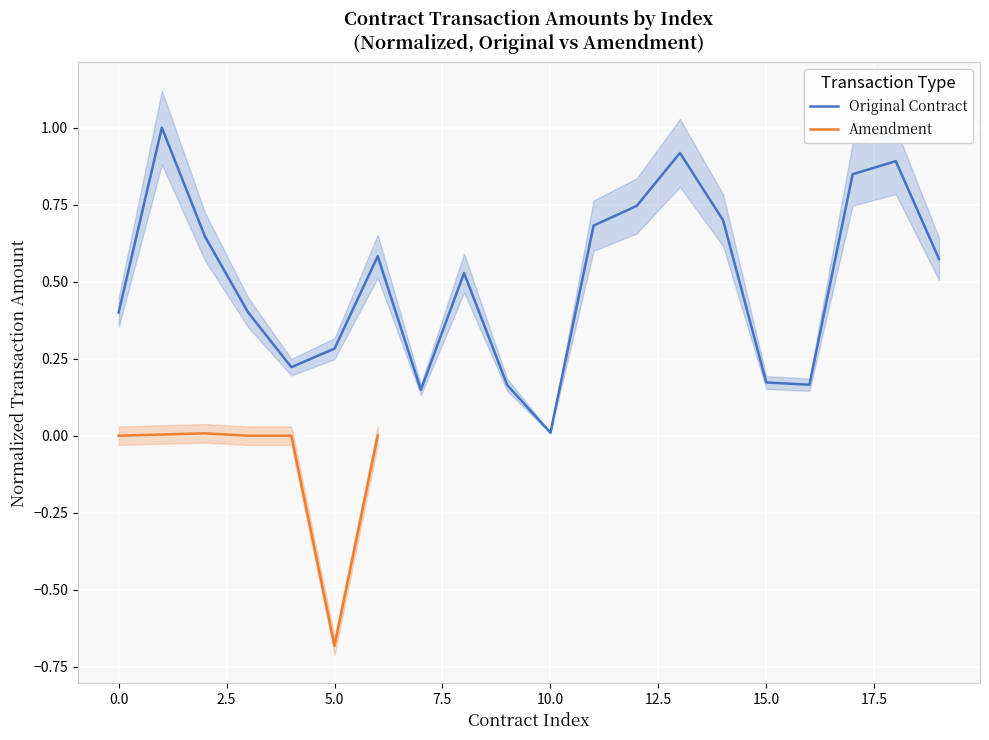

The Amendment series shows -0.5 at 5.0. True or false?

False